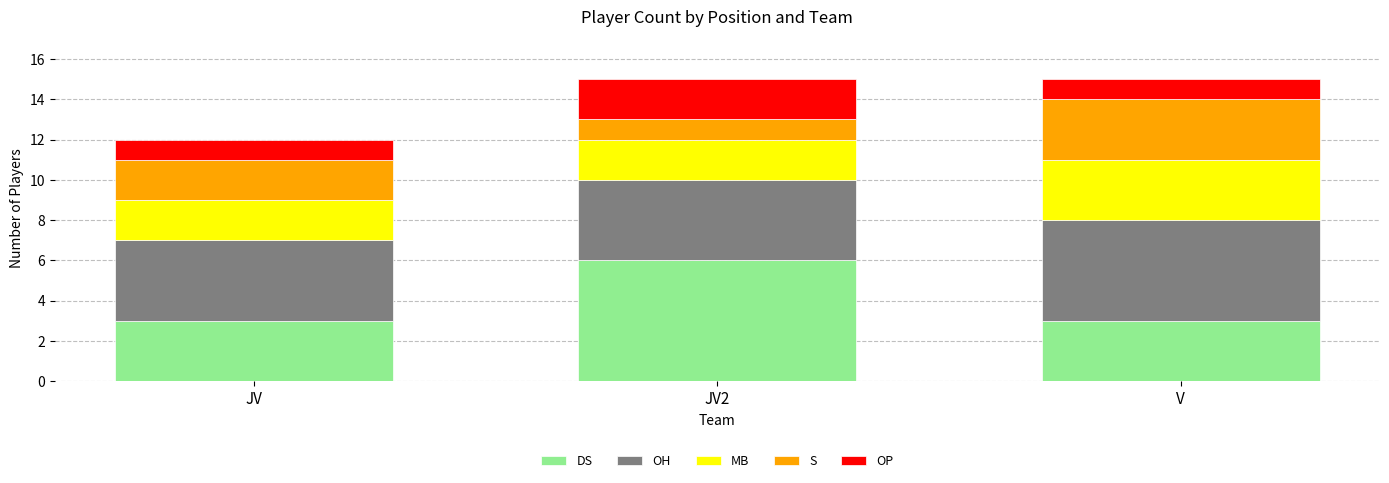

What is the total value across all series at V?

15